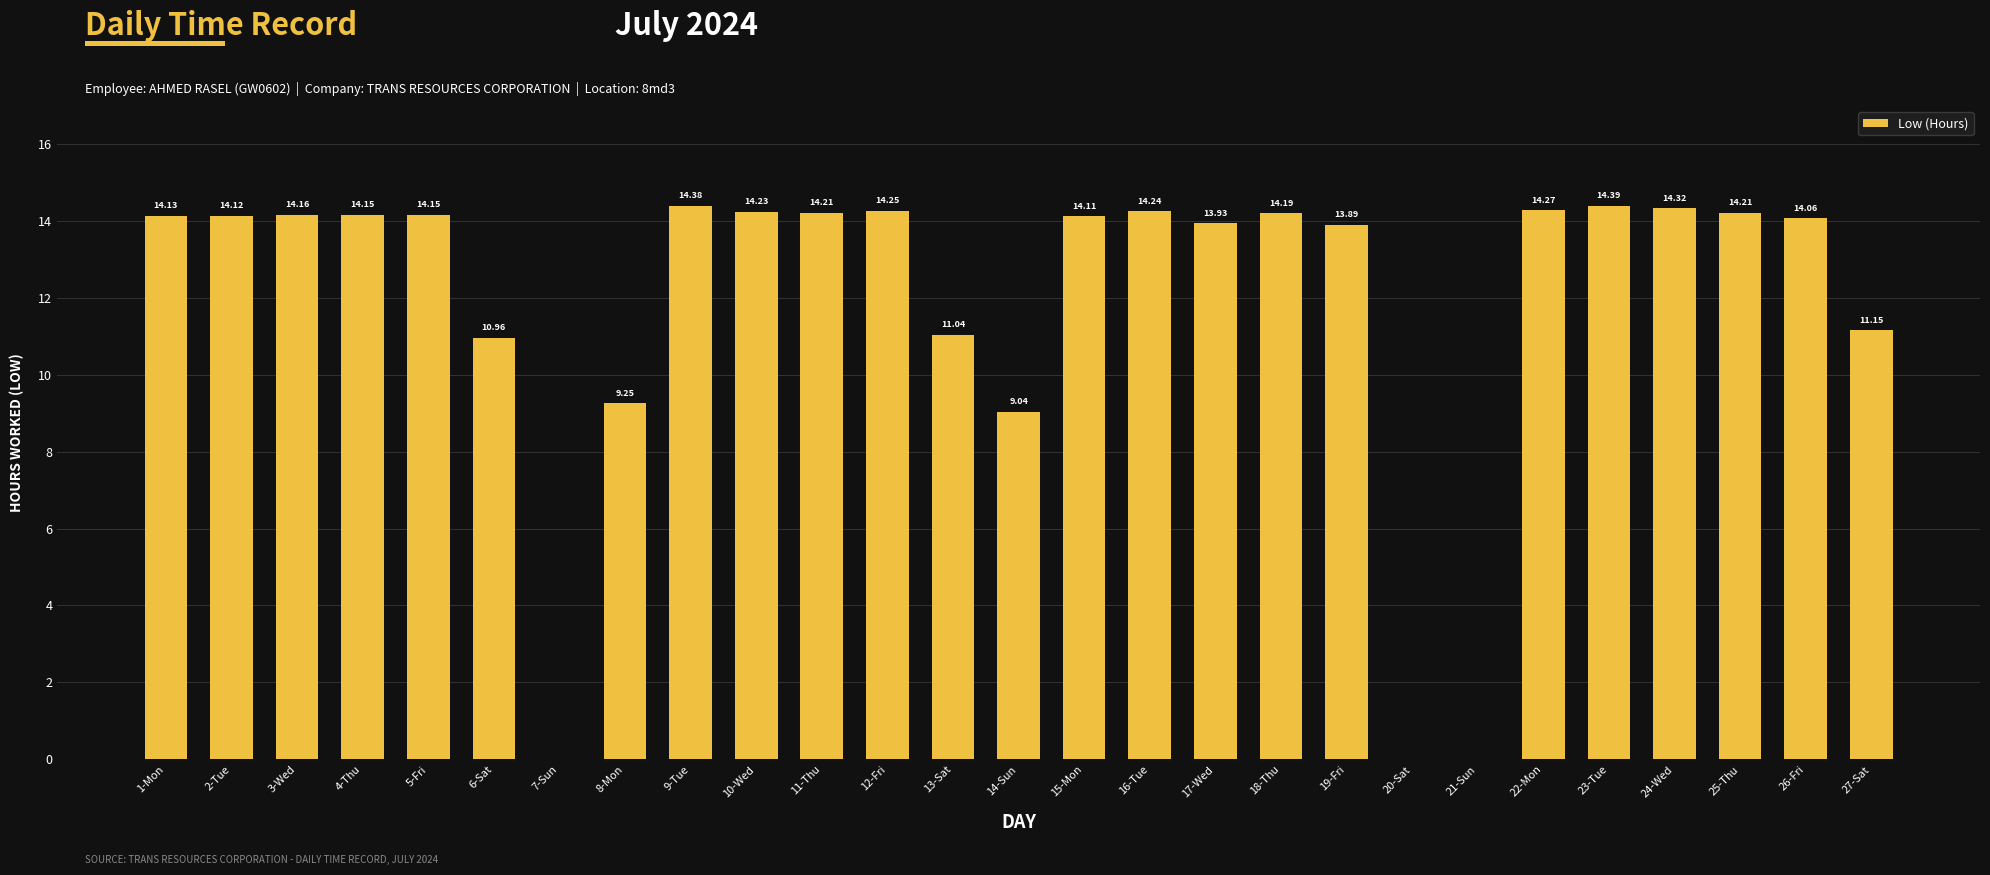

What is the difference between the values at 14-Sun and 27-Sat?

2.1